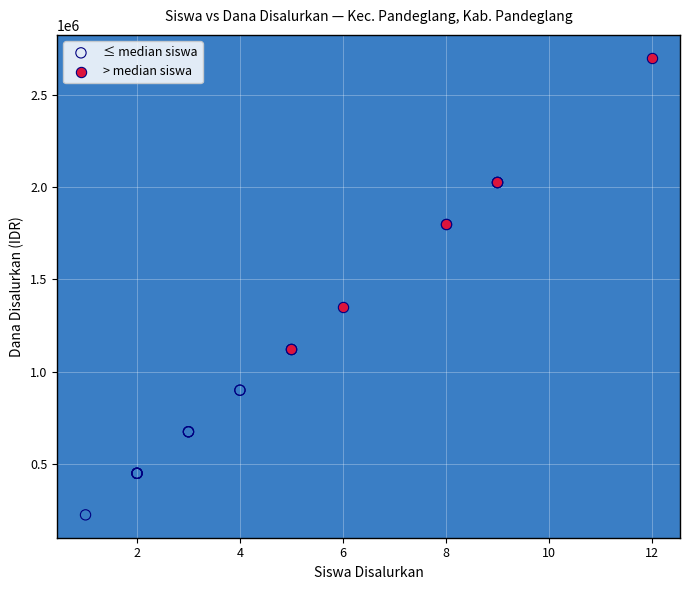

Which series contains the lowest Y value?

≤ median siswa